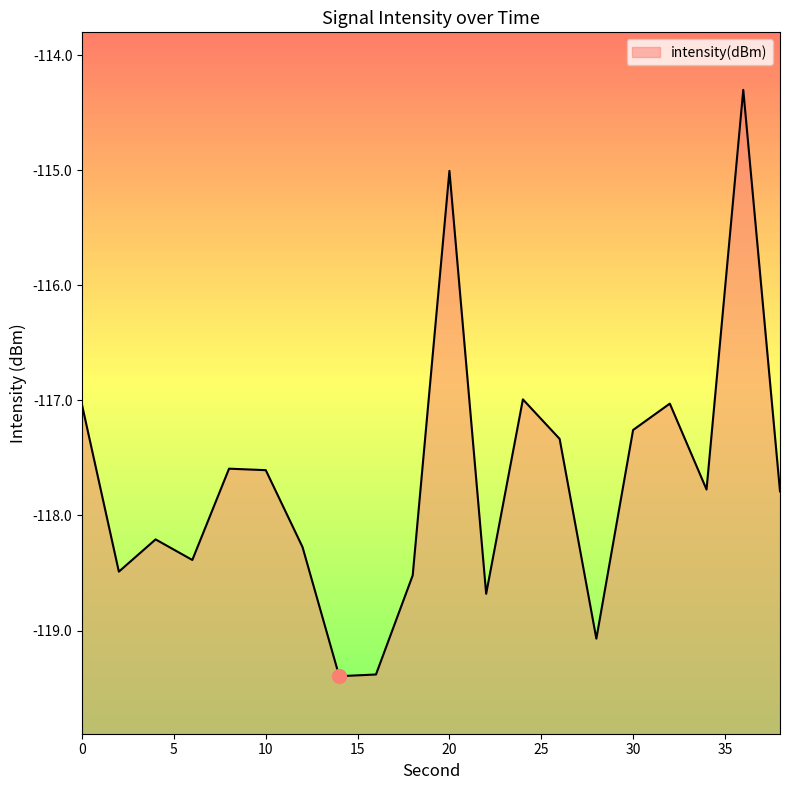

What is the change in value from 0 to 22?

-1.6